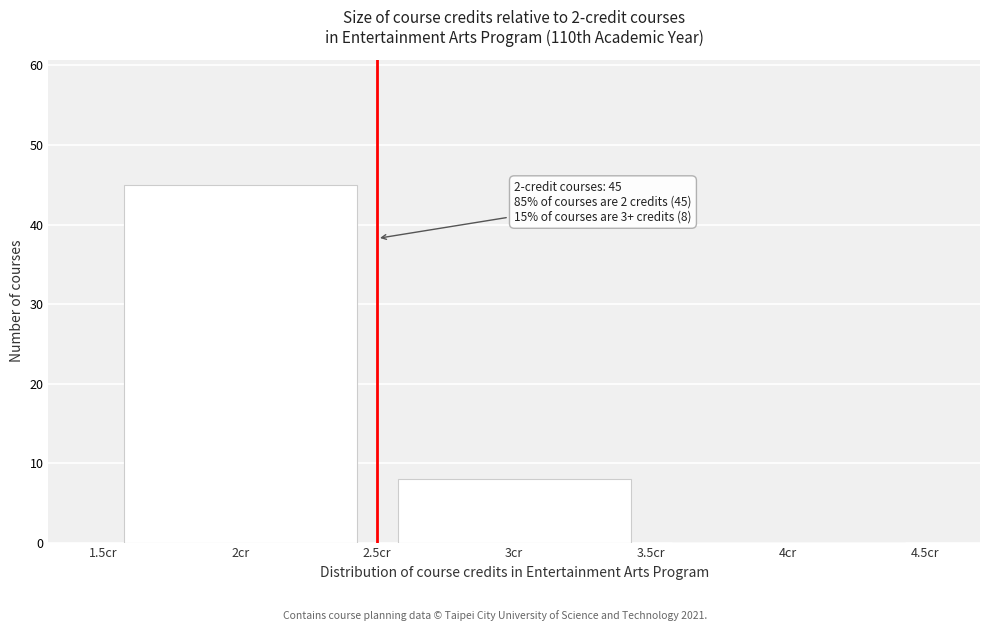

Reading right to left, transcribe all the data shown in this chart.

4cr=0	3cr=8	2cr=45